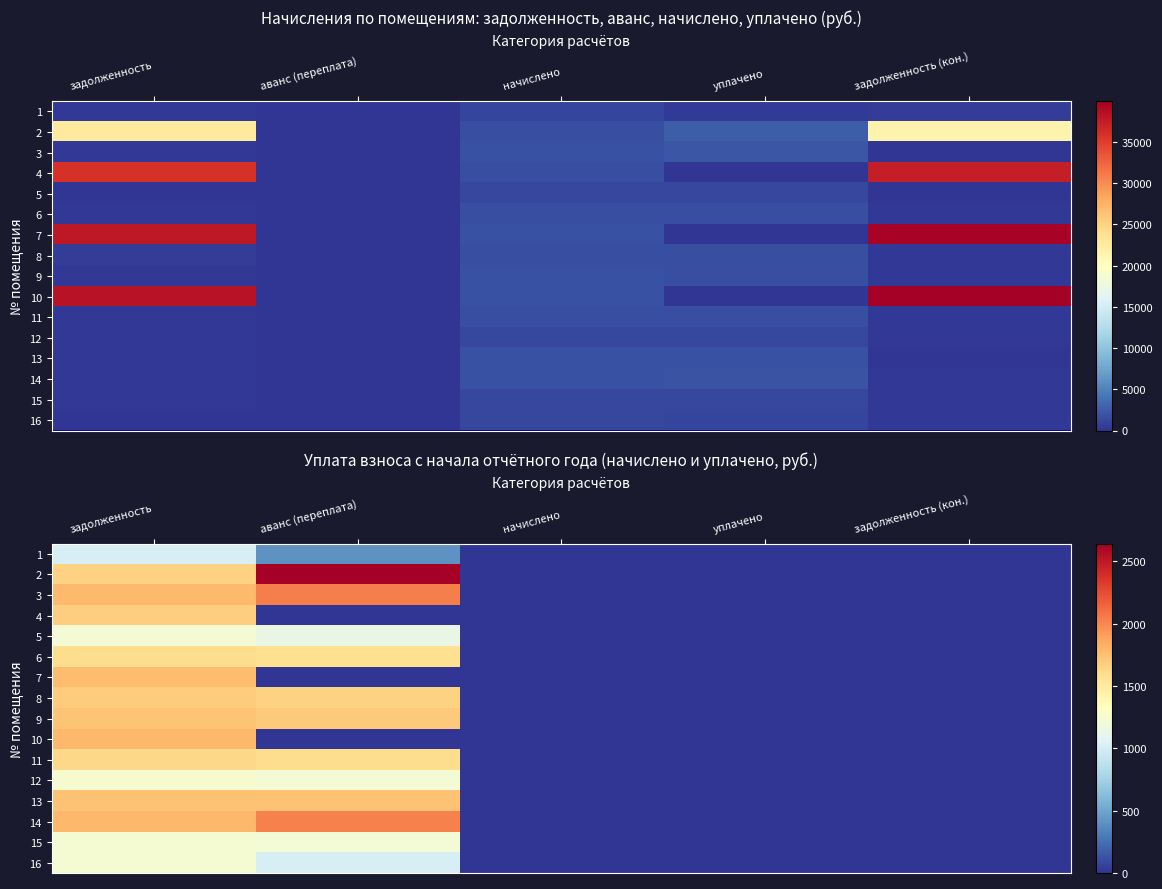

What is the difference between the 3 values at задолженность (кон.) and задолженность?

1775.4